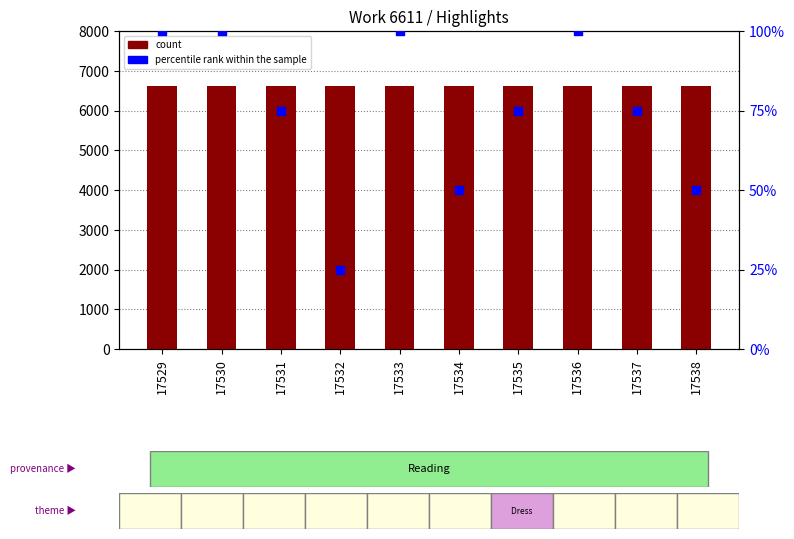

At how many categories does at least one series exceed 4679?

10